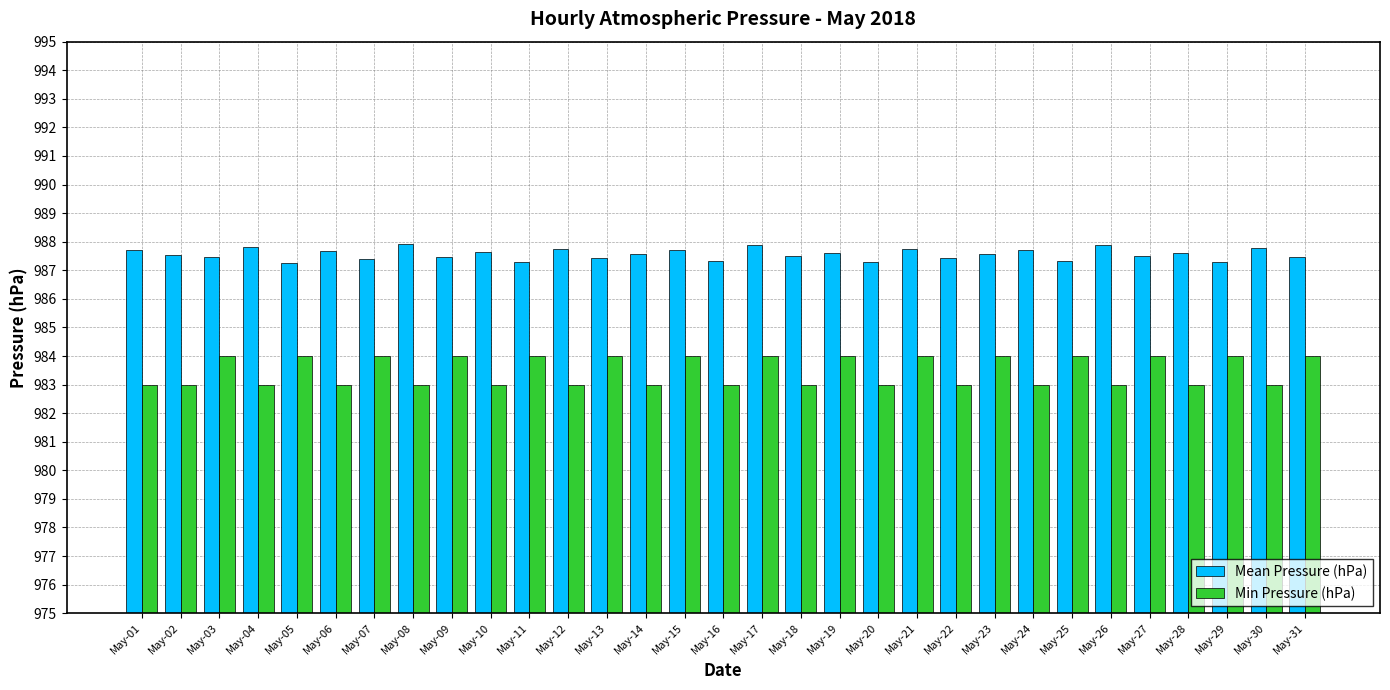

What is the maximum value shown in the chart?

987.9